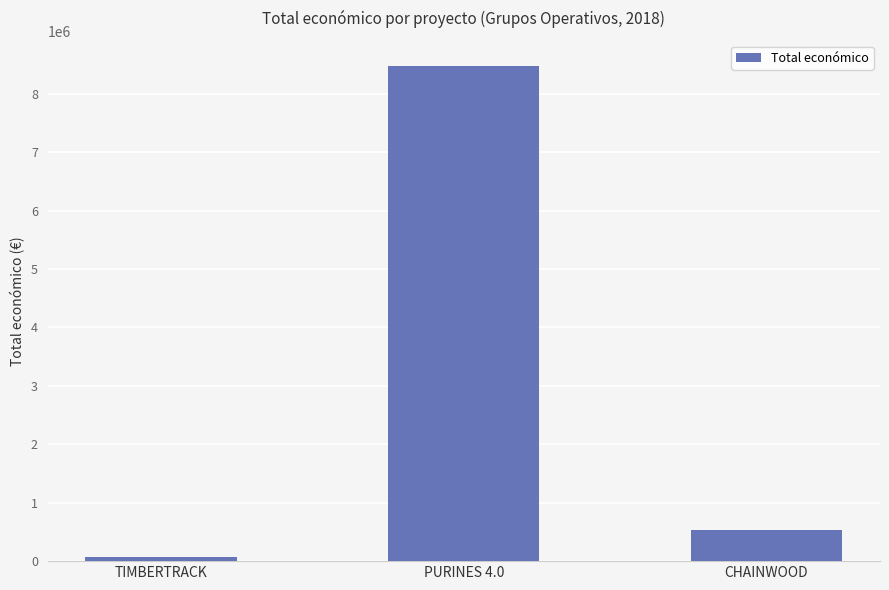

Where is the data nearest to the value 4280287?

CHAINWOOD